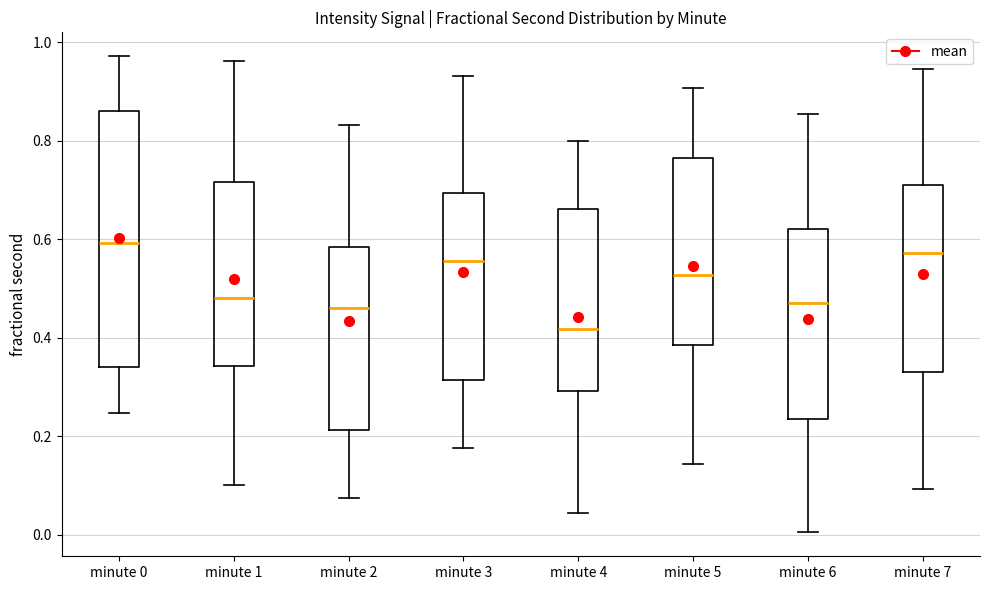

Which box's median line is the lowest?

minute 4